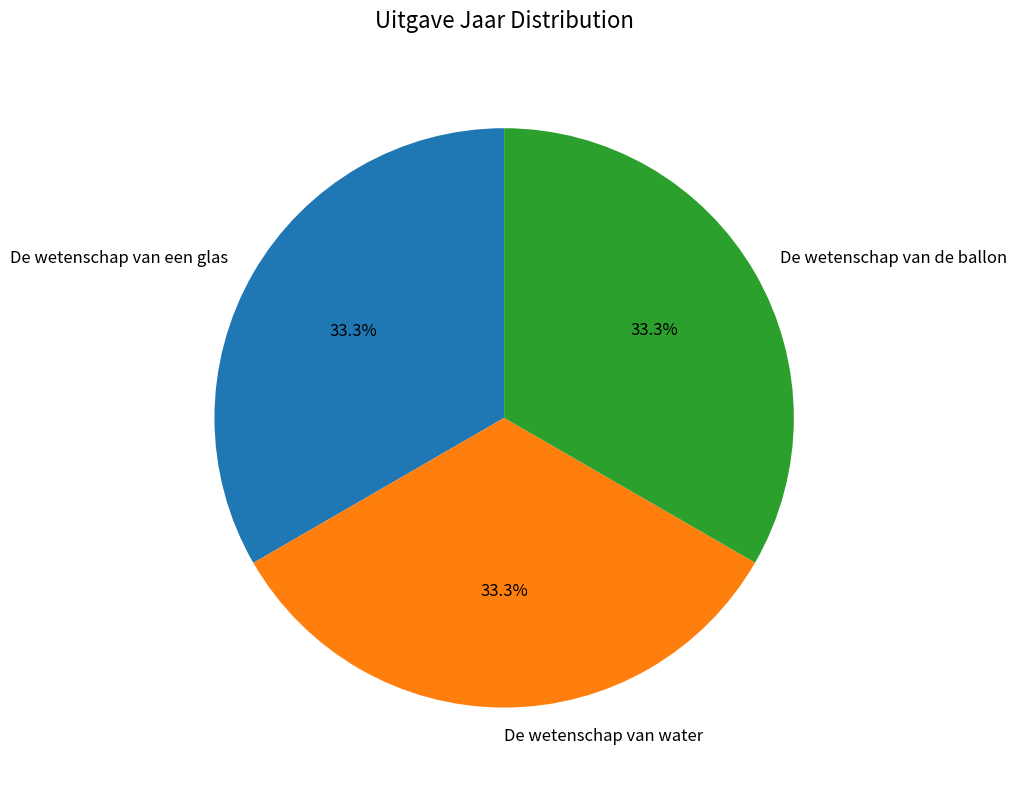

True or false: De wetenschap van water accounts for 39% of the total.

False